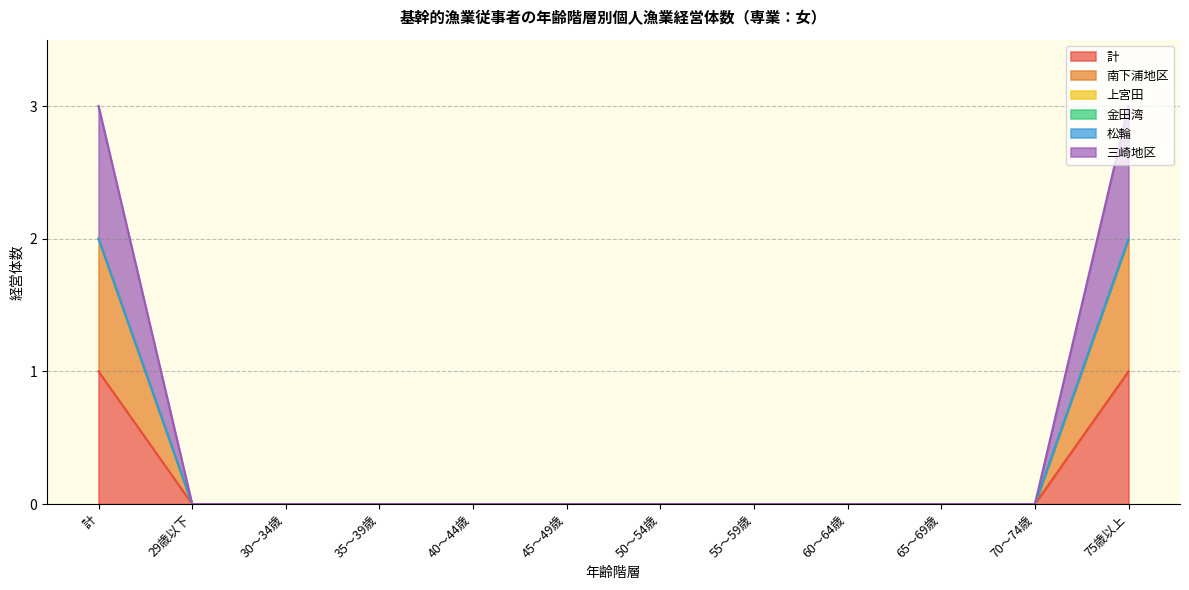

How many 計 values are between 0 and 1?

12